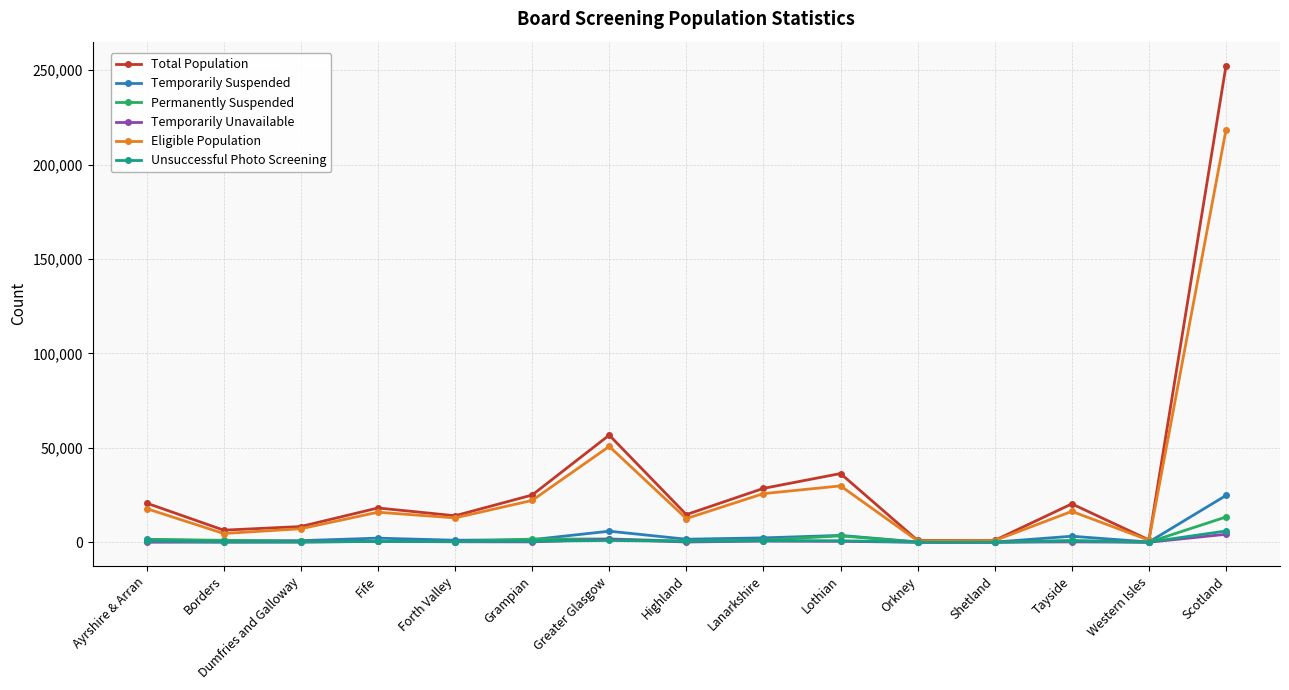

Is this an area chart (filled region under the line)?

No